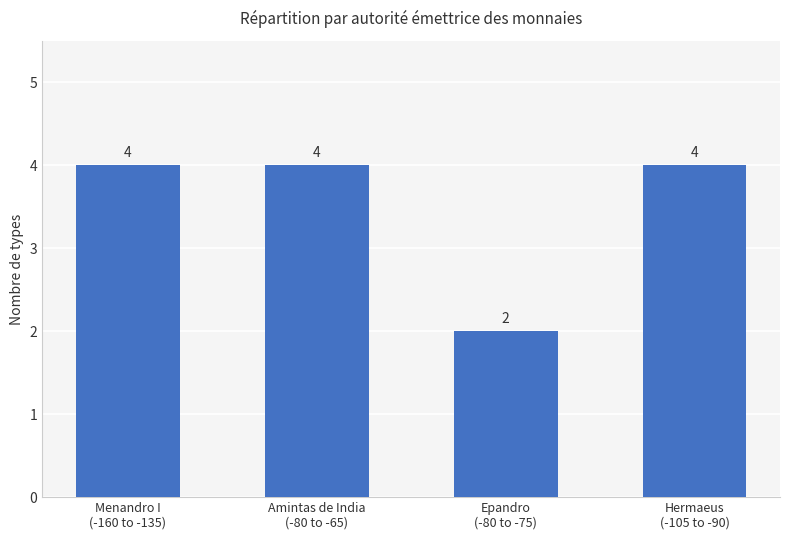

Count the values in the range 4 to 5.

3